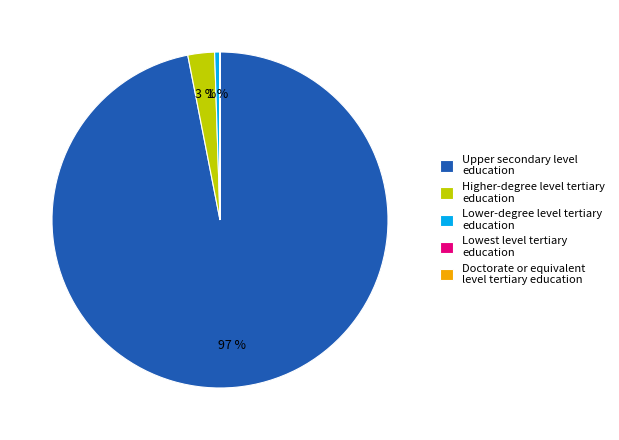

Do Higher-degree level tertiary education and Upper secondary level education together represent more than half of the pie?

Yes